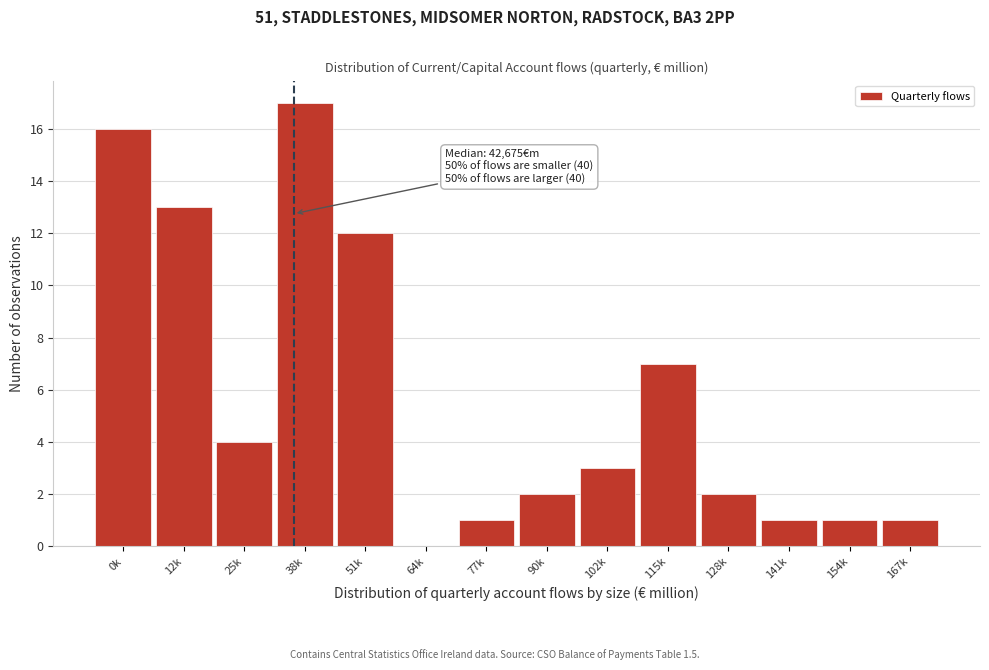

Reading left to right, extract all data points from this chart.

0k=16	12k=13	25k=4	38k=17	51k=12	64k=0	77k=1	90k=2	102k=3	115k=7	128k=2	141k=1	154k=1	167k=1